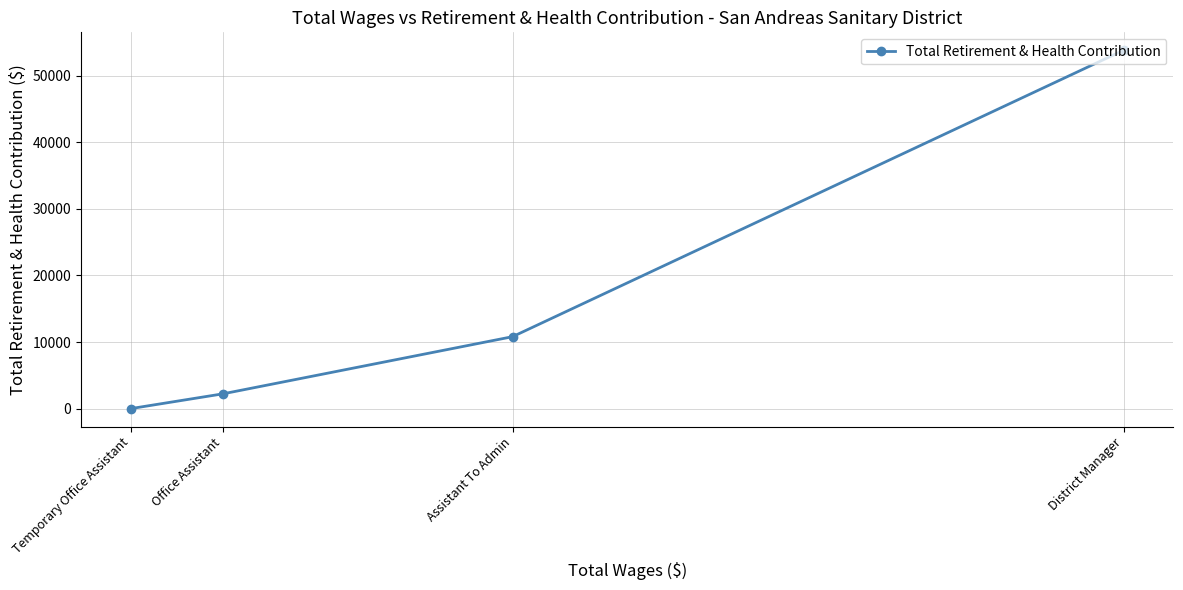

What position from the right is Temporary Office Assistant?

4